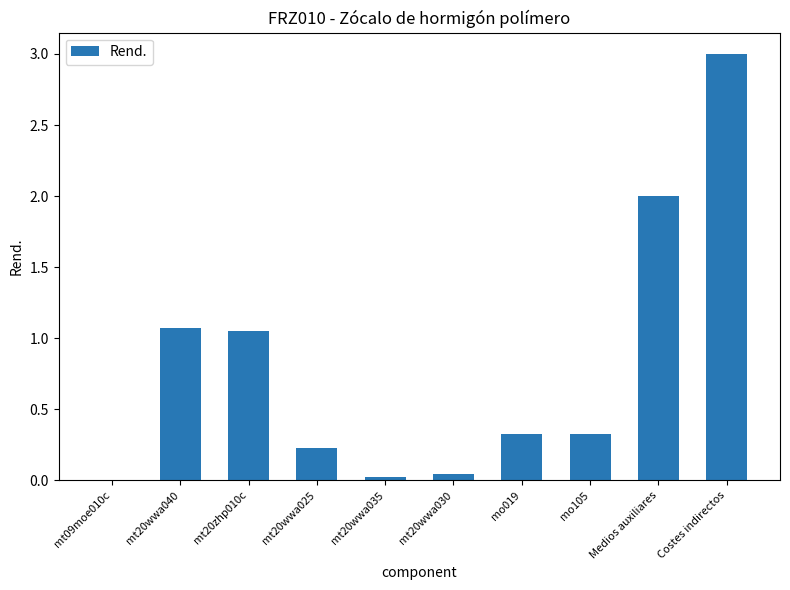

What is the change in value from mt20zhp010c to mt20wwa025?

-0.8